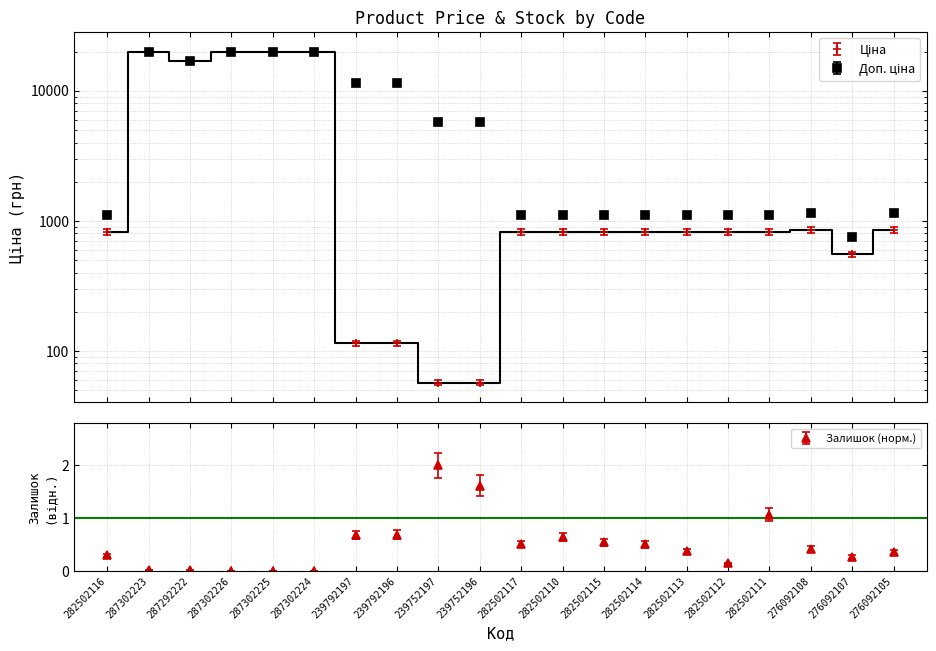

At 287302223, list the series in order from largest to smallest.

Ціна, Доп. ціна, Залишок